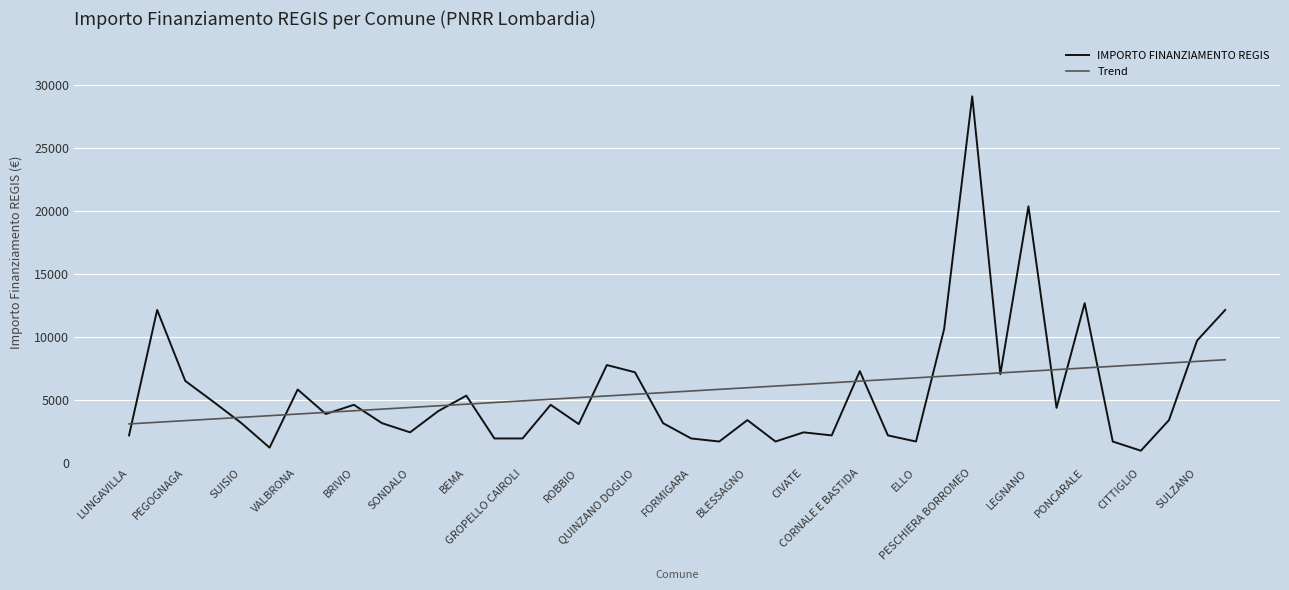

Rank the series by their maximum value, from lowest to highest.

Trend, IMPORTO FINANZIAMENTO REGIS